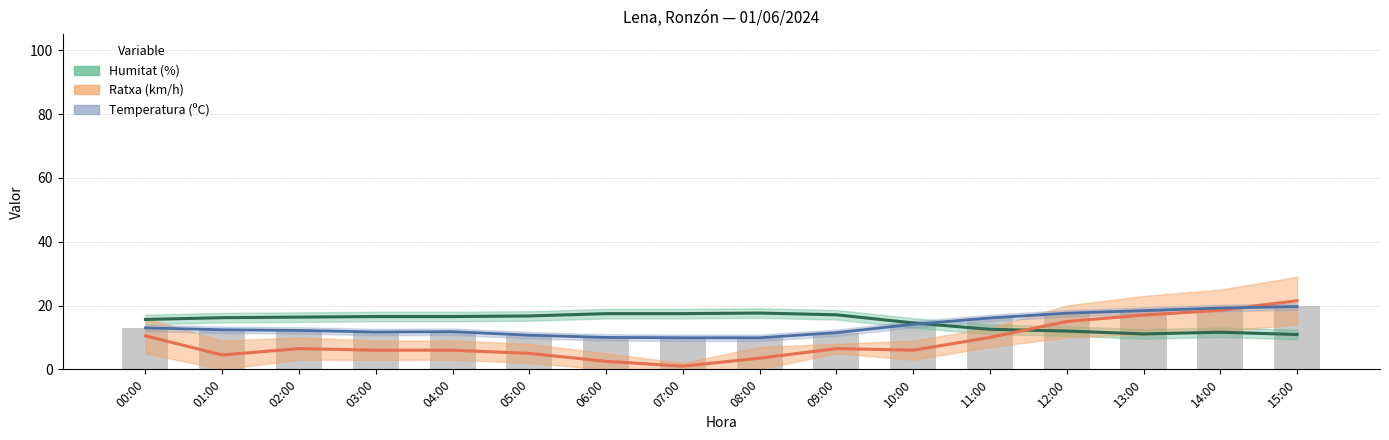

Is the value of Humitat (%) at 03:00 greater than the value of Temperatura (ºC) at 05:00?

Yes